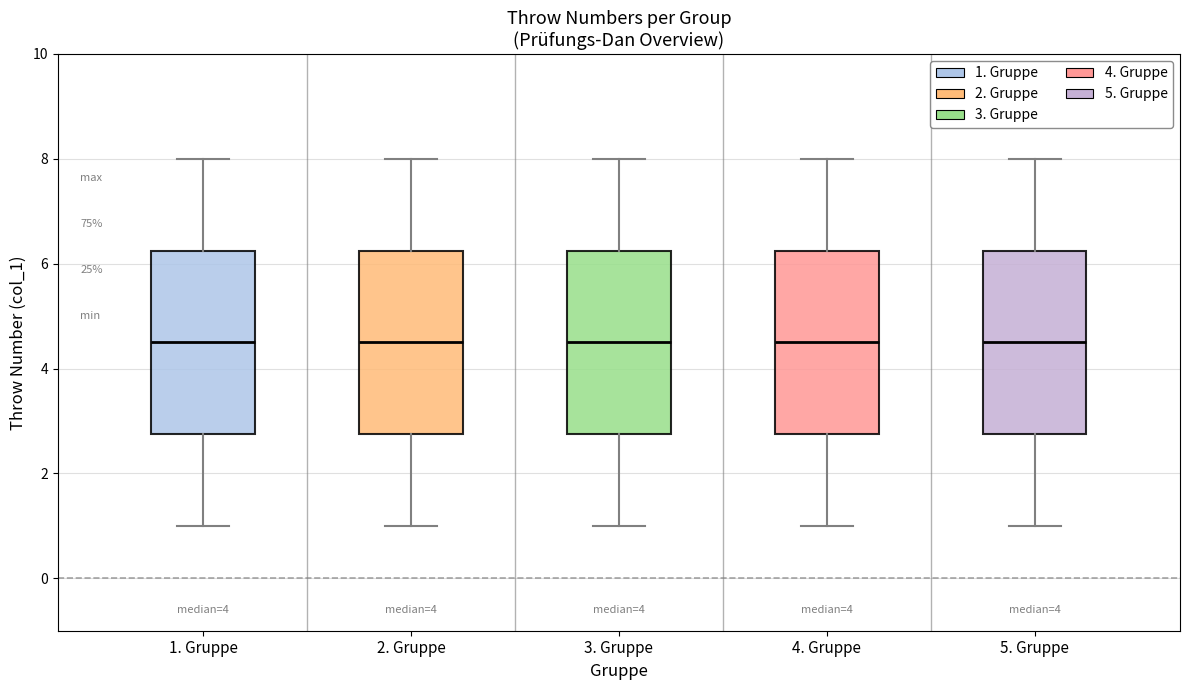

Reading left to right, read every box against the y-axis: the position of its median line, the range the box covers, and the ends of its whiskers. The values are not printed on the chart, so give them approximately, as read against the axis.

1. Gruppe: median 4.6, box 2.8 to 6.2, whiskers 1.0 to 8.0
2. Gruppe: median 4.6, box 2.8 to 6.2, whiskers 1.0 to 8.0
3. Gruppe: median 4.6, box 2.8 to 6.2, whiskers 1.0 to 8.0
4. Gruppe: median 4.6, box 2.8 to 6.2, whiskers 1.0 to 8.0
5. Gruppe: median 4.6, box 2.8 to 6.2, whiskers 1.0 to 8.0